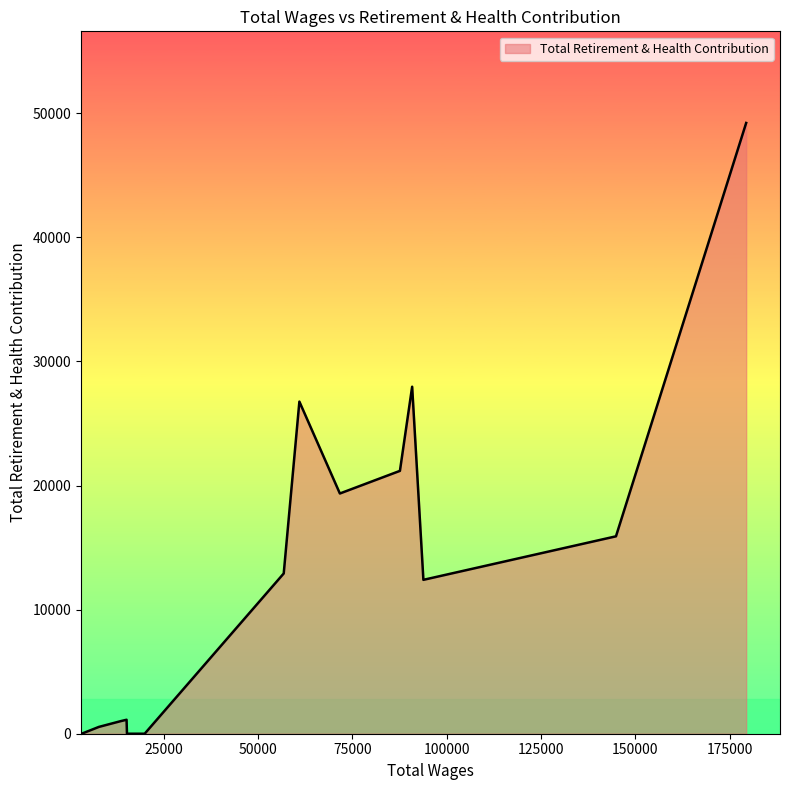

What is the maximum value shown in the chart?

49223